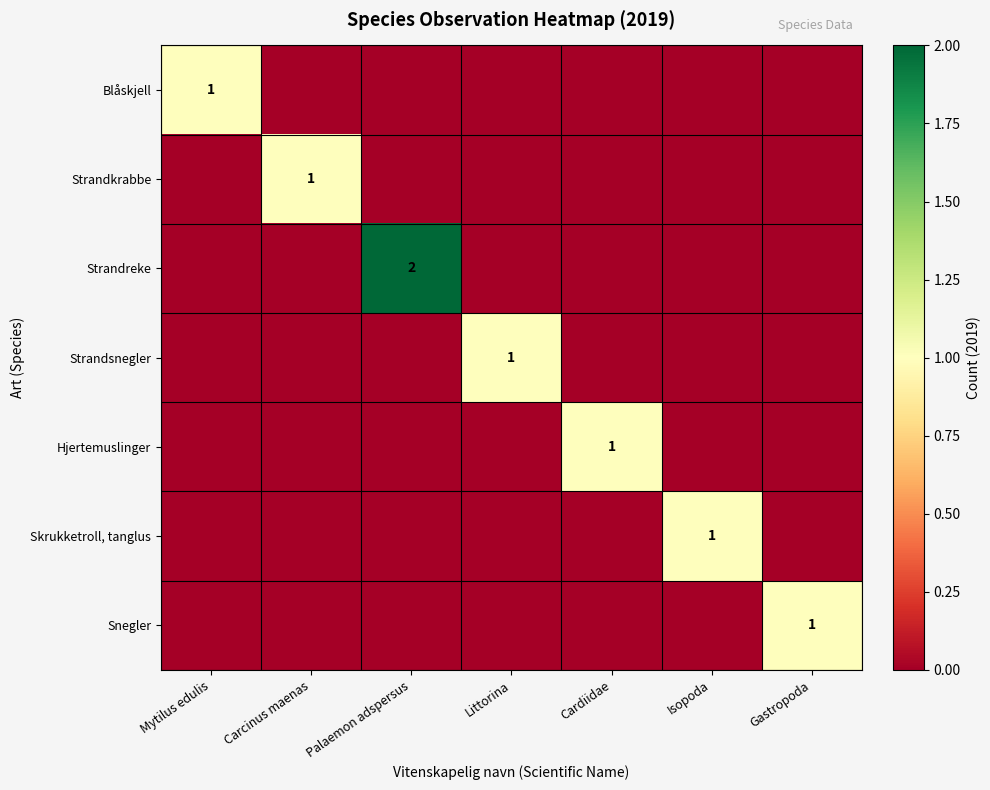

At which label does Strandkrabbe reach its minimum?

Mytilus edulis